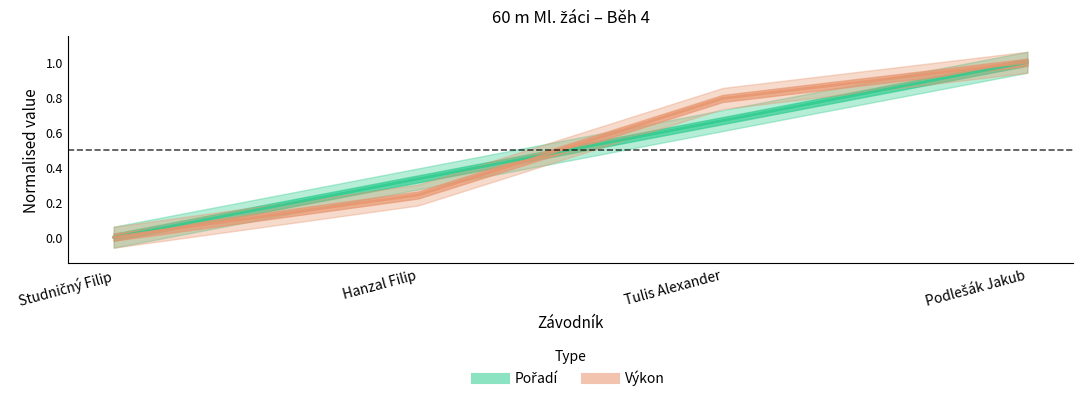

At which label does Výkon reach its peak?

Podlešák Jakub